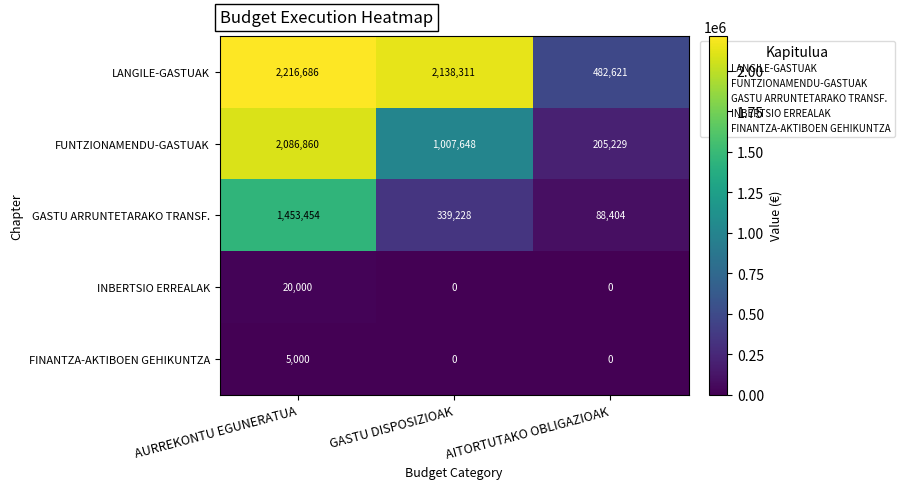

What is the total value across all series at AITORTUTAKO OBLIGAZIOAK?

776254